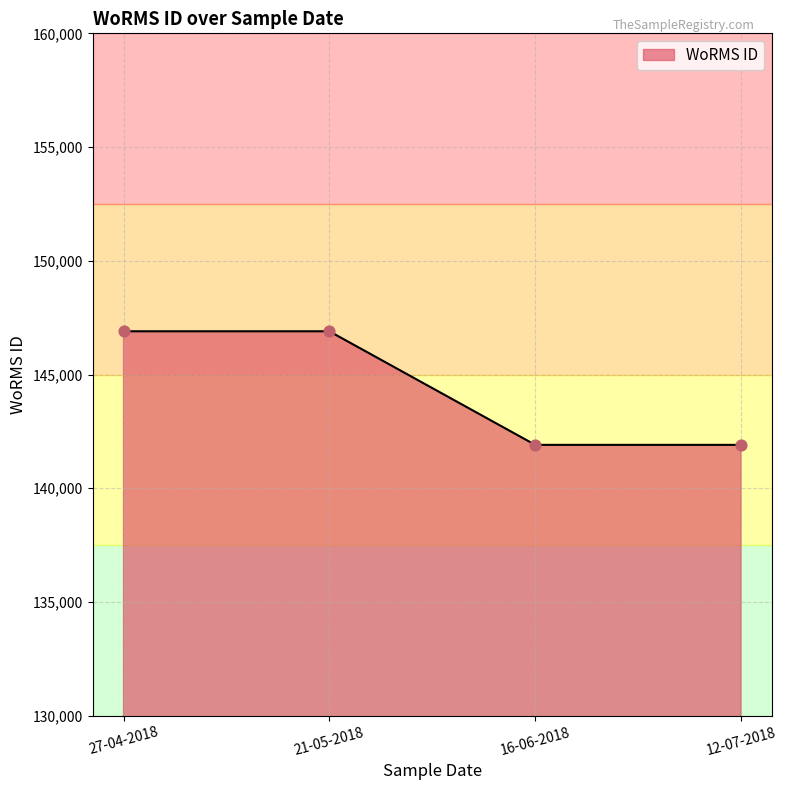

What is the change in value from 21-05-2018 to 12-07-2018?

-4993